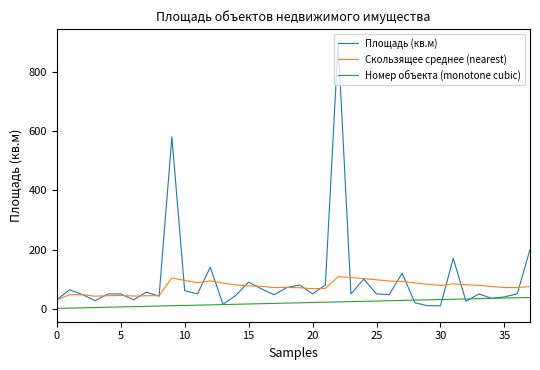

True or false: Номер объекта (monotone cubic) and Скользящее среднее (nearest) intersect in this chart.

False